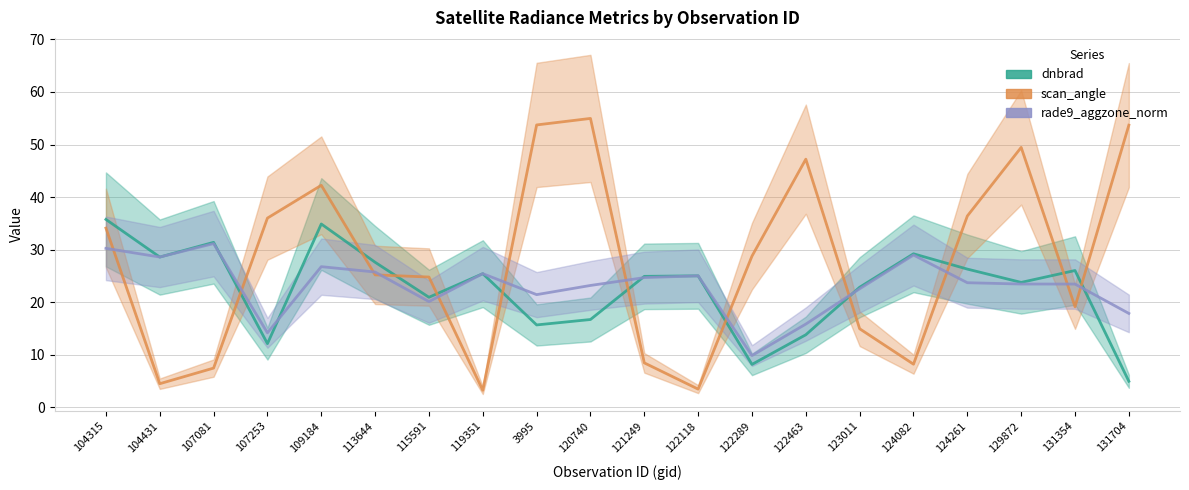

What is the difference between the rade9_aggzone_norm values at 131354 and 3995?

2.0